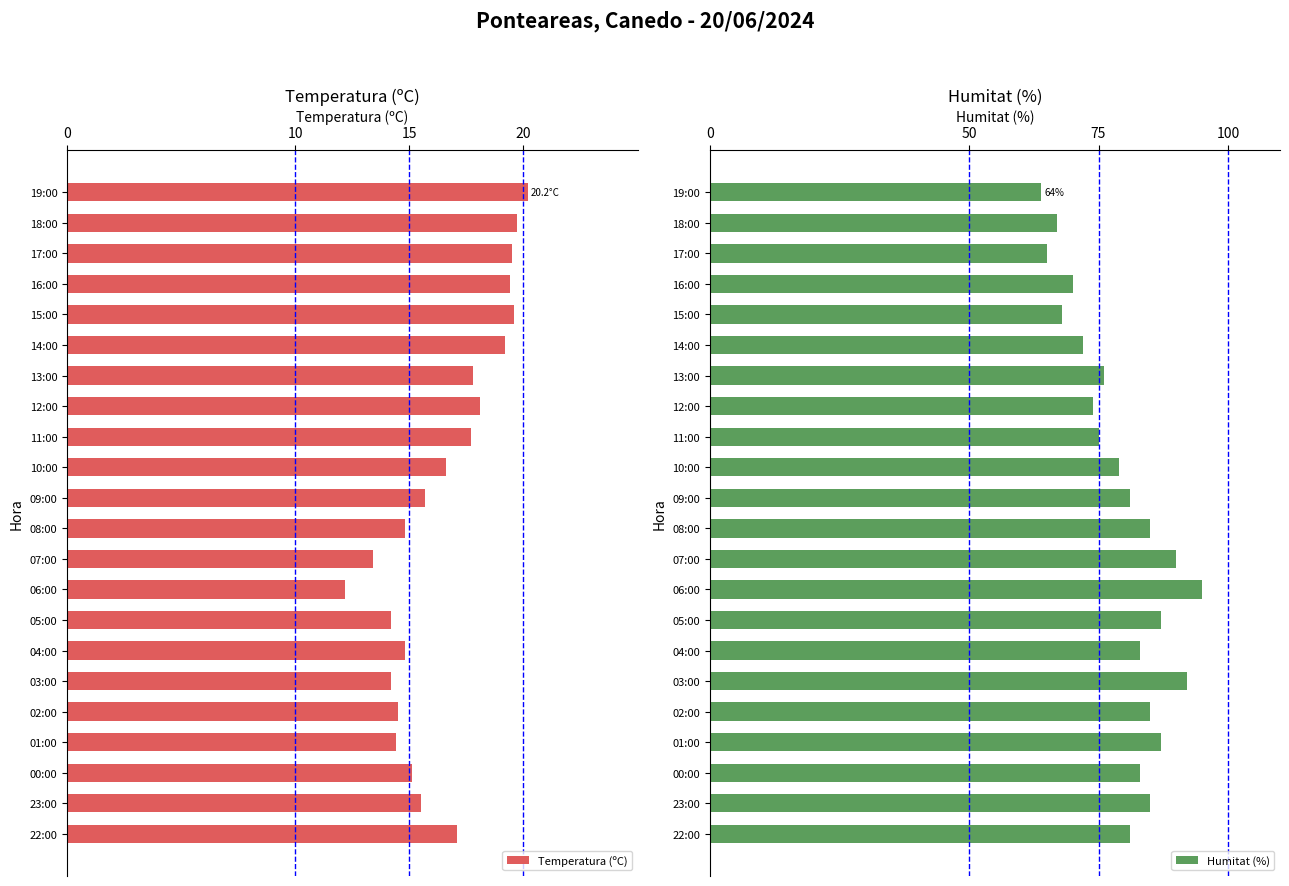

The Temperatura (ºC) series shows 14.2 at 03:00. True or false?

True